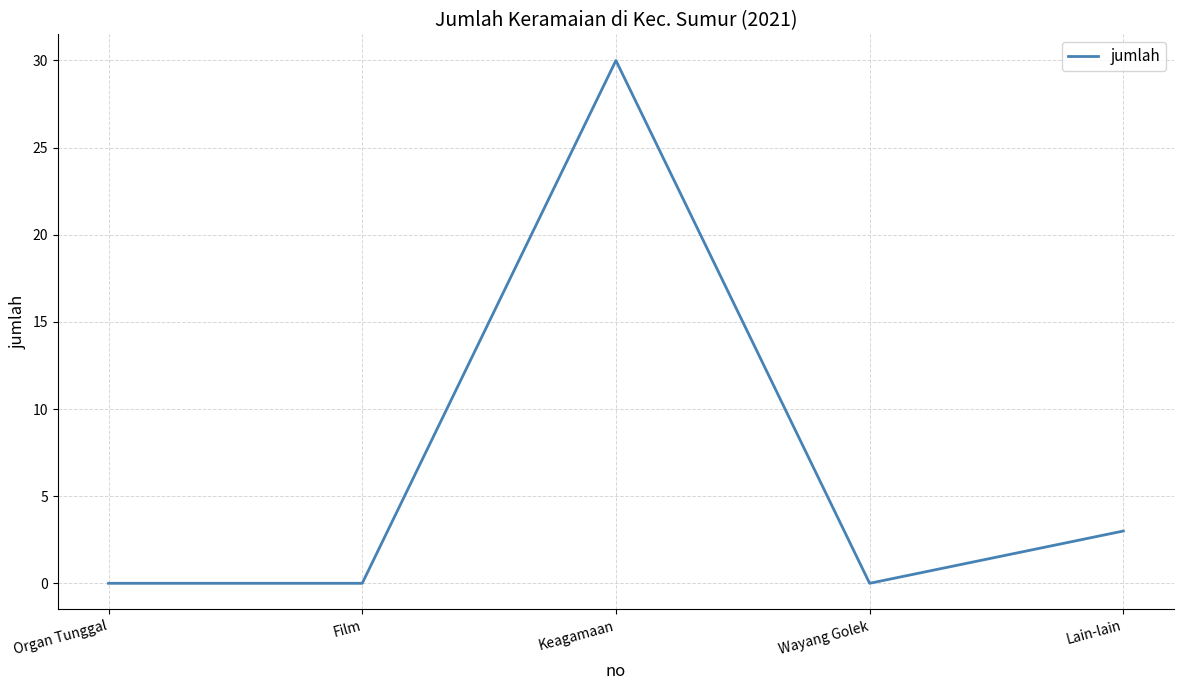

Does the chart display data point markers on the line(s)?

No